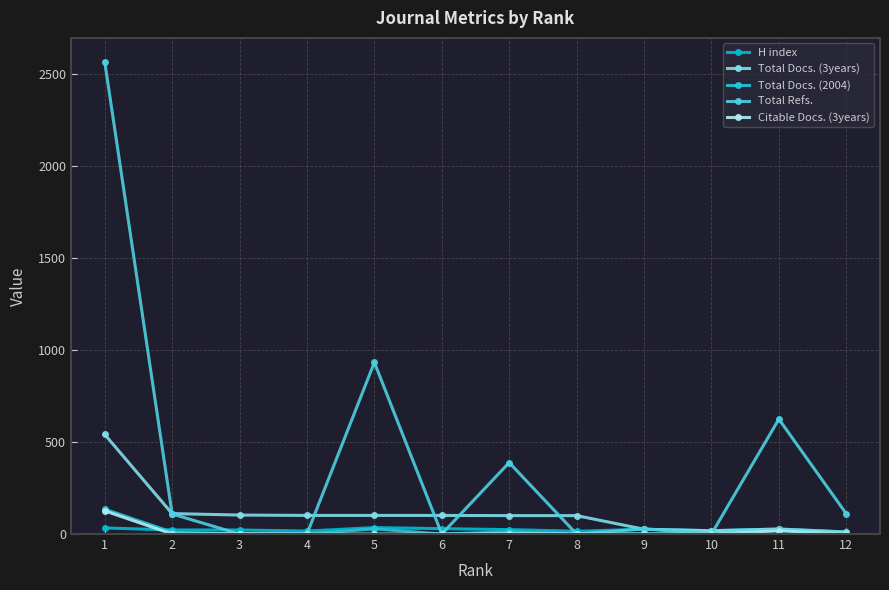

Which series has the largest total across all categories?

Total Refs.